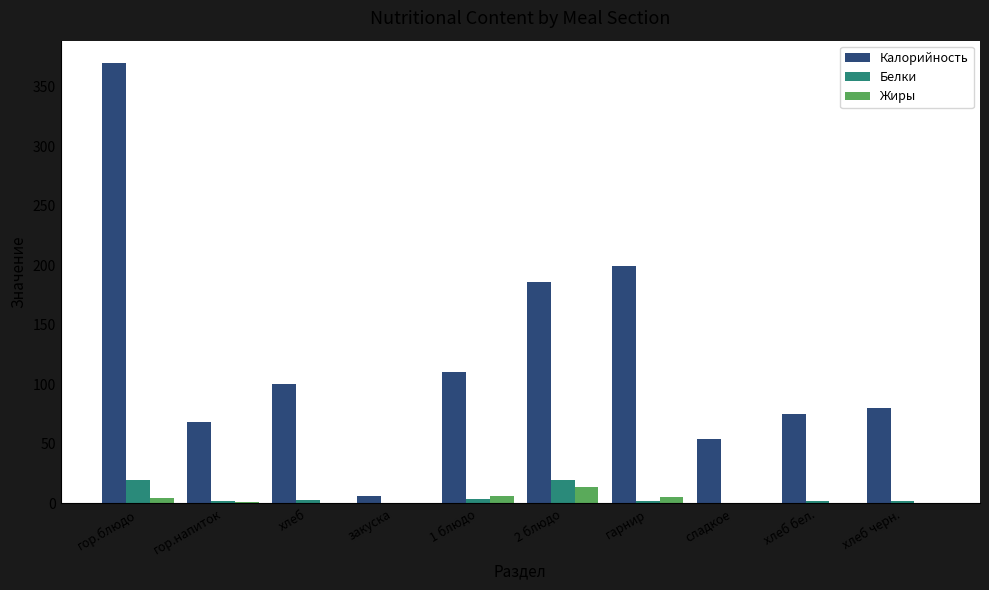

Count the number of data series in this chart.

3